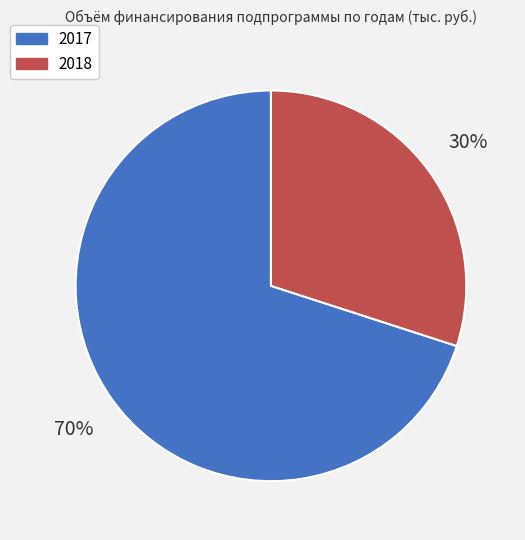

Does 2017 represent more than half of the total?

Yes